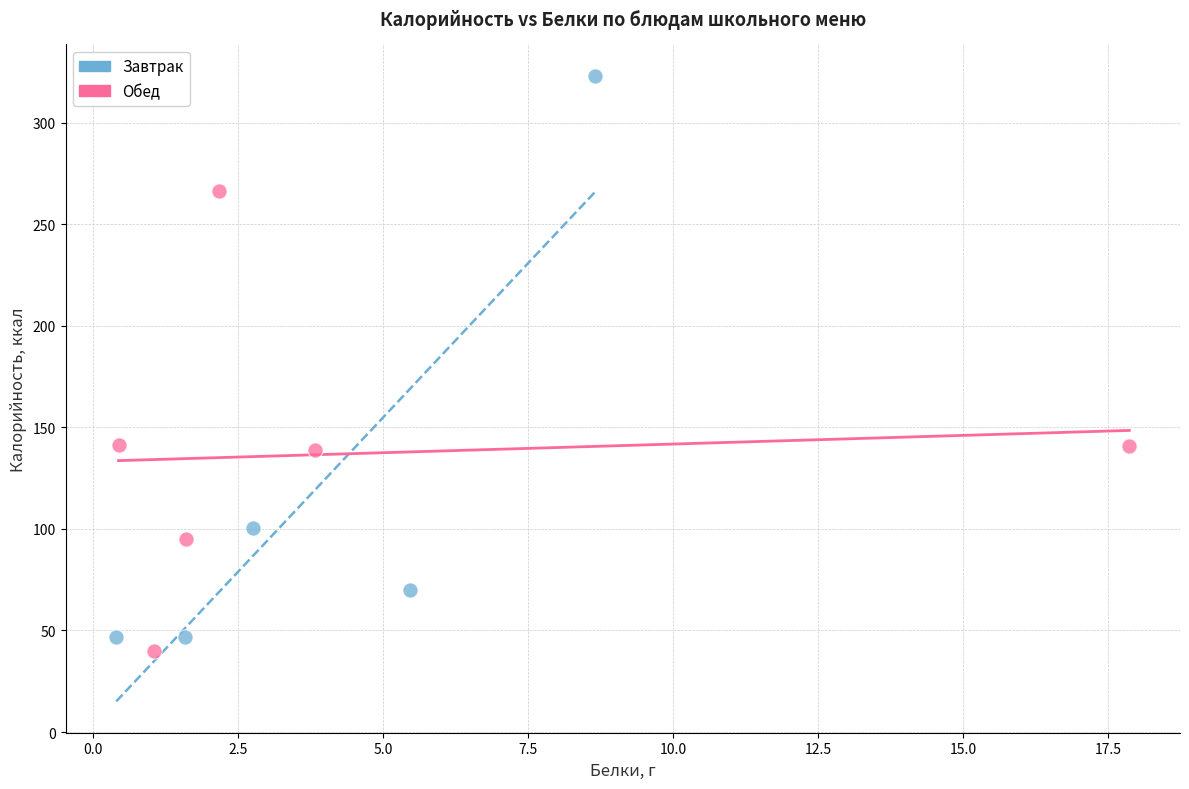

Which series reaches the maximum Y coordinate?

Завтрак